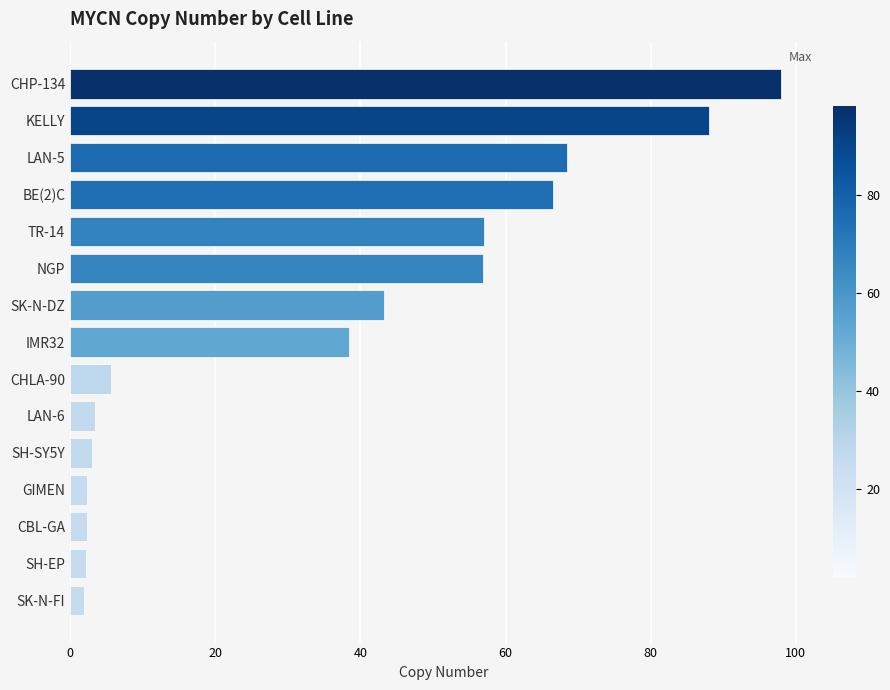

Which label corresponds to the largest value in the chart?

CHP-134